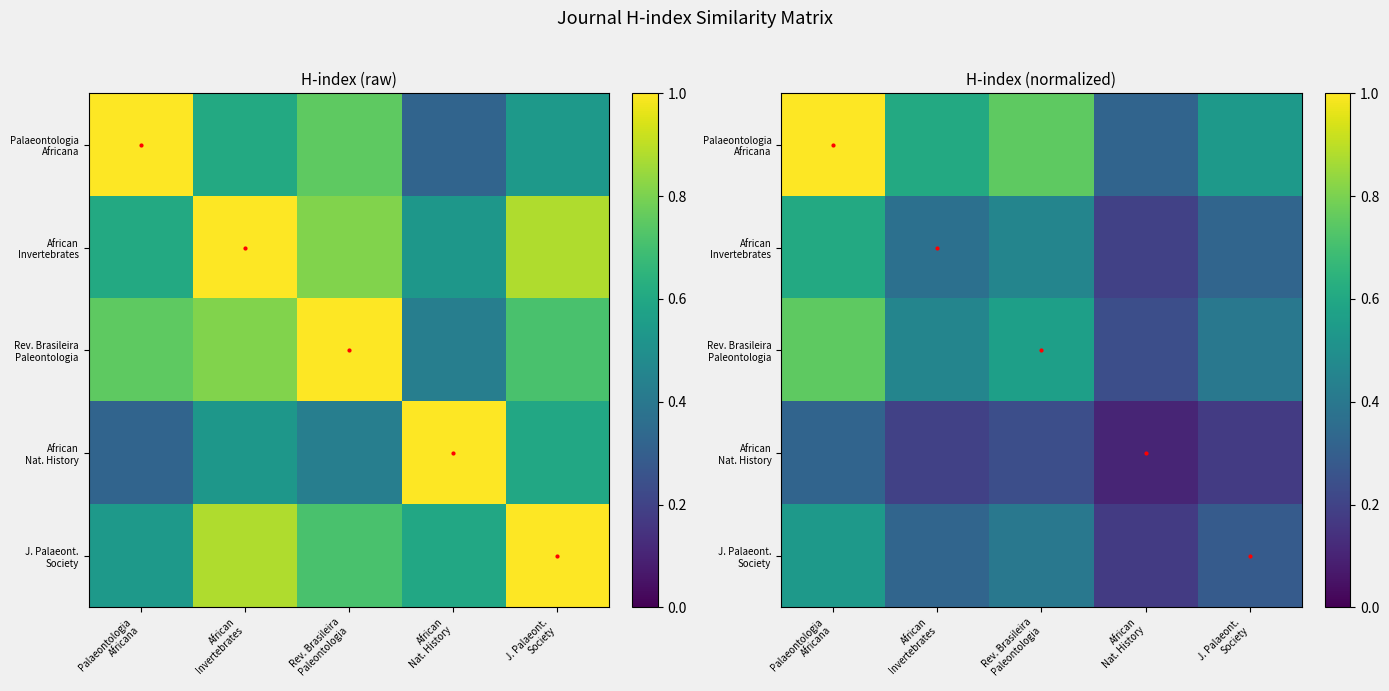

At which label is Palaeontologia Africana closest to 0?

African Nat. History